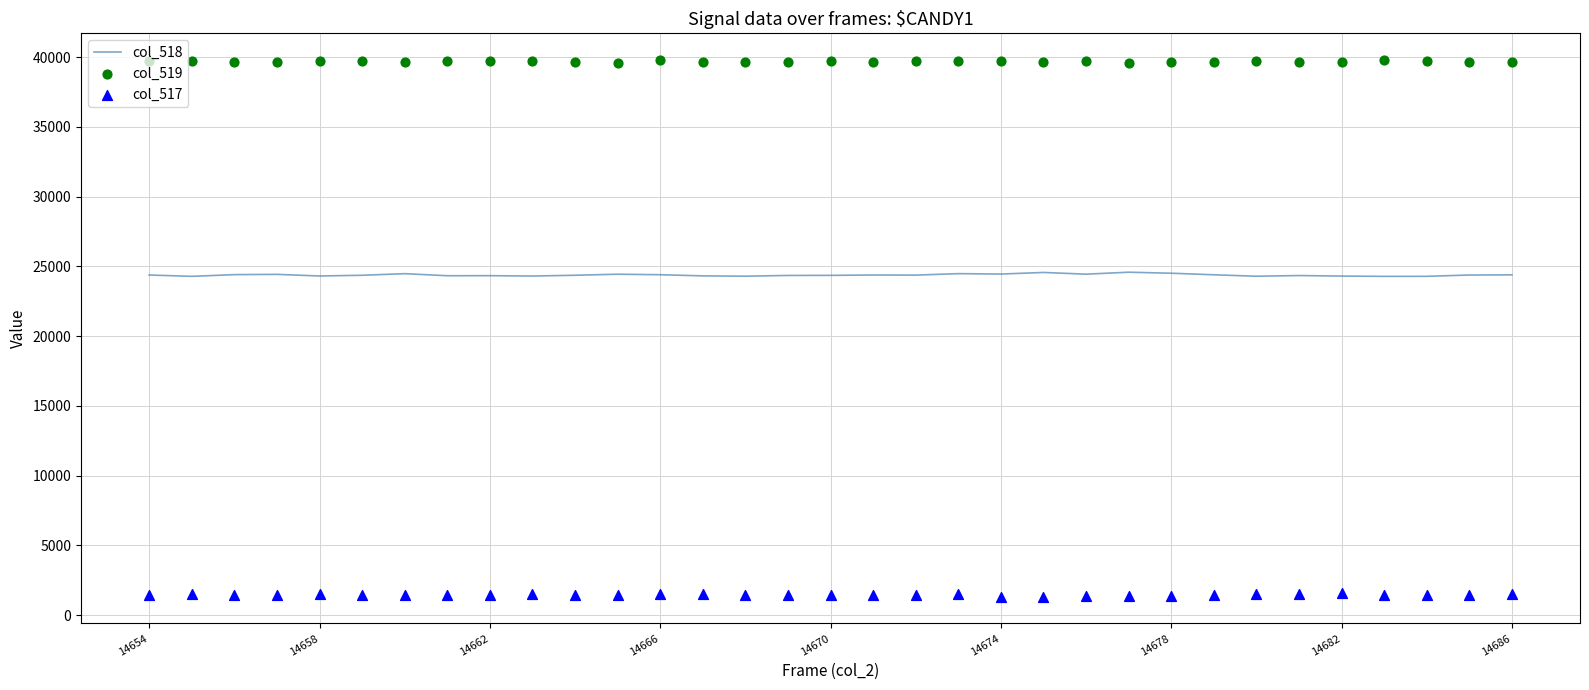

At which category is the sum across all series the highest?

19